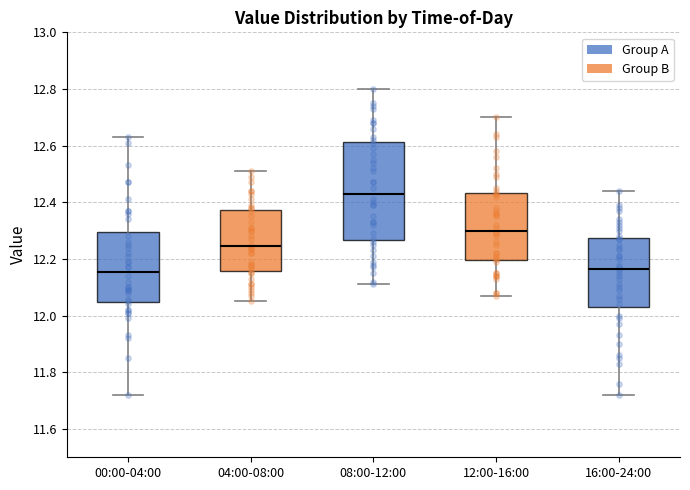

Which box is the tallest, from its lower edge to its upper edge?

08:00-12:00